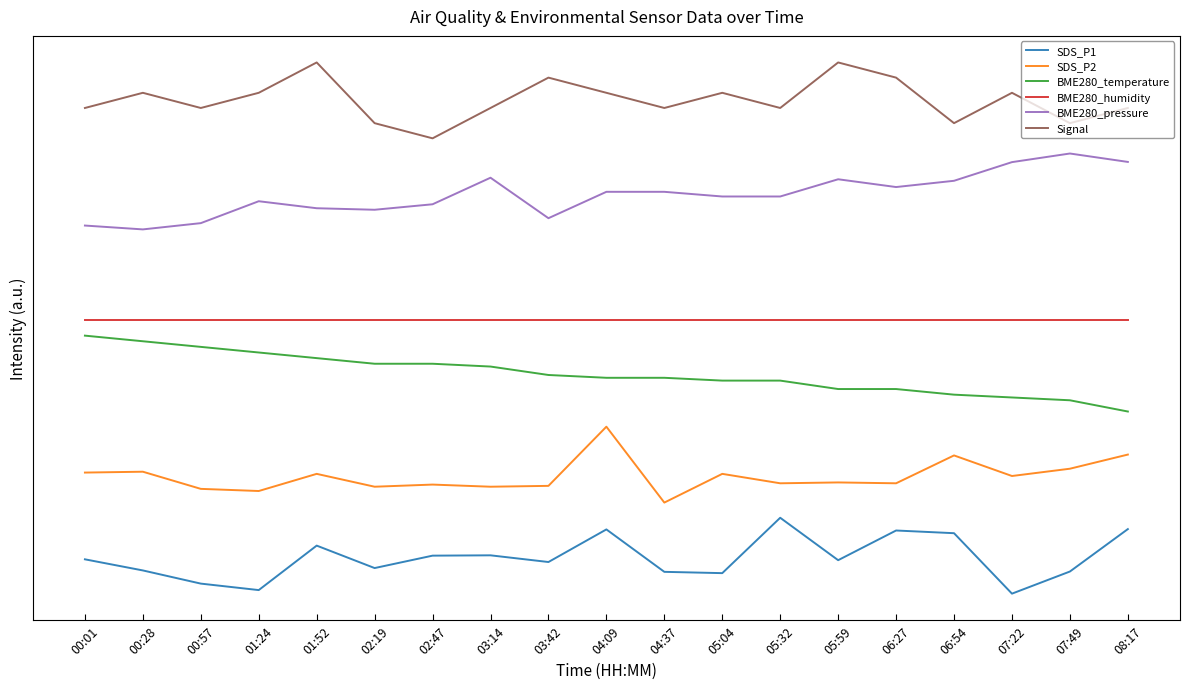

Reading left to right, extract all data points from this chart.

SDS_P1: 0.5	0.3	0.1	0.0	0.6	0.3	0.5	0.5	0.4	0.8	0.3	0.3	1.0	0.4	0.8	0.8	0.0	0.3	0.9
SDS_P2: 1.6	1.6	1.4	1.4	1.6	1.4	1.4	1.4	1.4	2.2	1.2	1.6	1.5	1.5	1.5	1.8	1.6	1.6	1.8
BME280_temperature: 3.4	3.3	3.3	3.2	3.1	3.0	3.0	3.0	2.9	2.8	2.8	2.8	2.8	2.7	2.7	2.6	2.6	2.5	2.4
BME280_humidity: 3.6	3.6	3.6	3.6	3.6	3.6	3.6	3.6	3.6	3.6	3.6	3.6	3.6	3.6	3.6	3.6	3.6	3.6	3.6
BME280_pressure: 4.9	4.8	4.9	5.2	5.1	5.1	5.1	5.5	4.9	5.3	5.3	5.2	5.2	5.5	5.4	5.4	5.7	5.8	5.7
Signal: 6.4	6.6	6.4	6.6	7.0	6.2	6.0	6.4	6.8	6.6	6.4	6.6	6.4	7.0	6.8	6.2	6.6	6.2	6.4